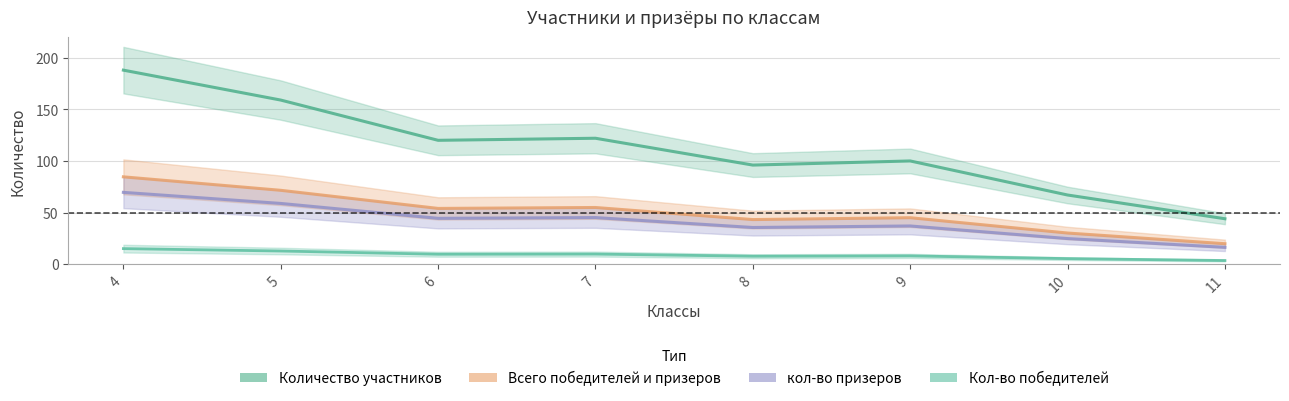

What is the average value of the кол-во призеров series?

41.4